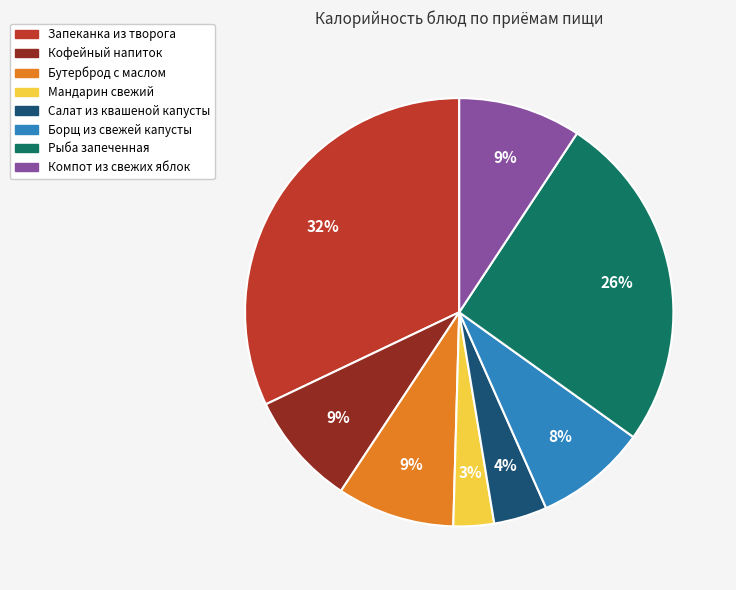

Between Бутерброд с маслом and Салат из квашеной капусты, which is larger?

Бутерброд с маслом